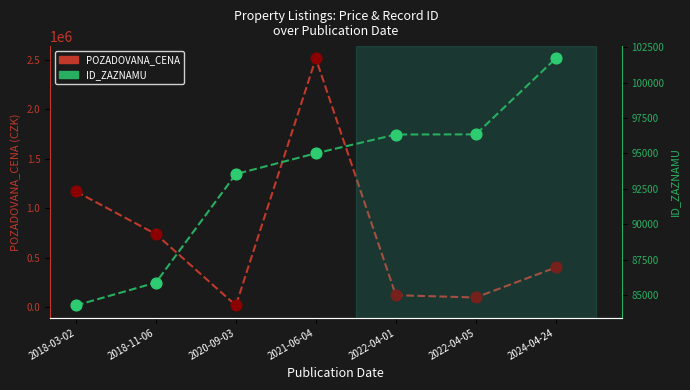

What are all the series names shown in the legend?

POZADOVANA_CENA, ID_ZAZNAMU